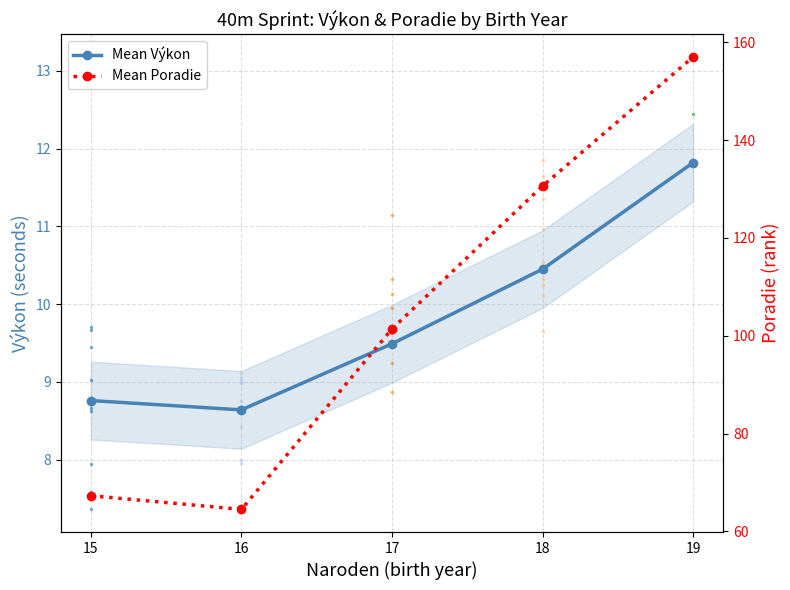

How many lines are shown in the chart?

2